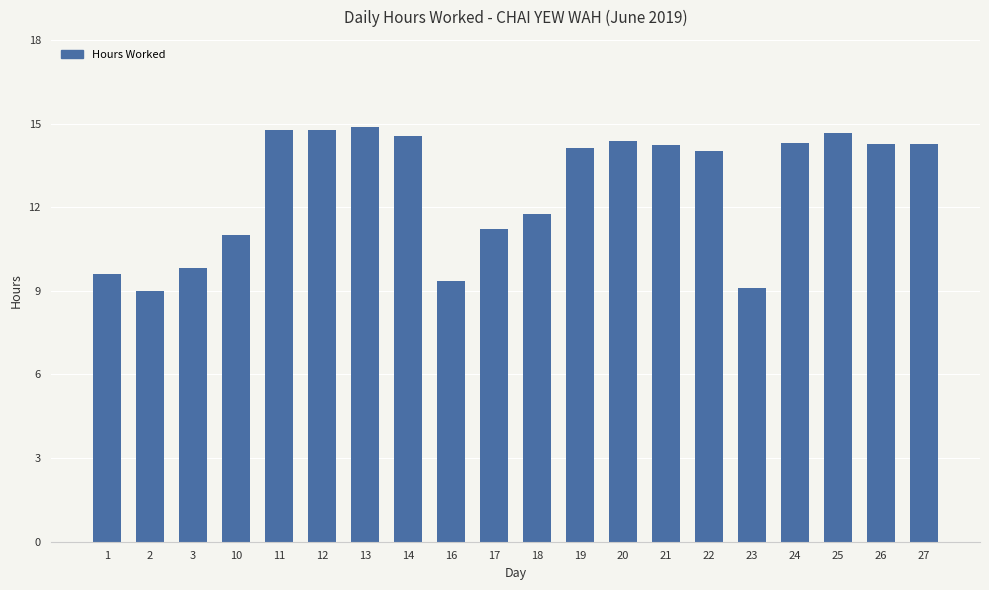

What is the sum of all values?

254.1